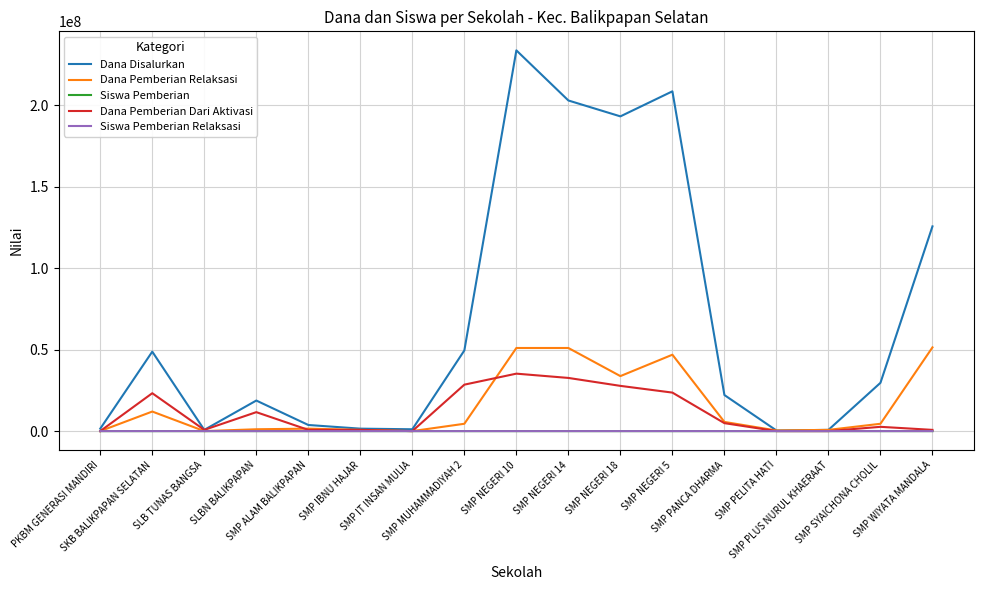

What is the difference between the maximum and minimum values in the Dana Pemberian Dari Aktivasi series?

35250000